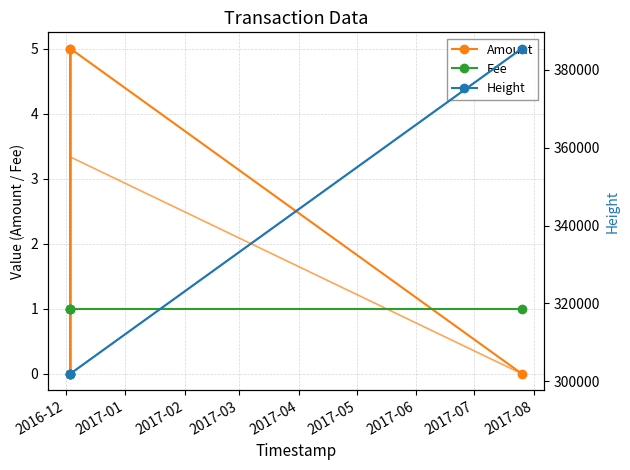

True or false: Amount and Fee cross at least once.

True